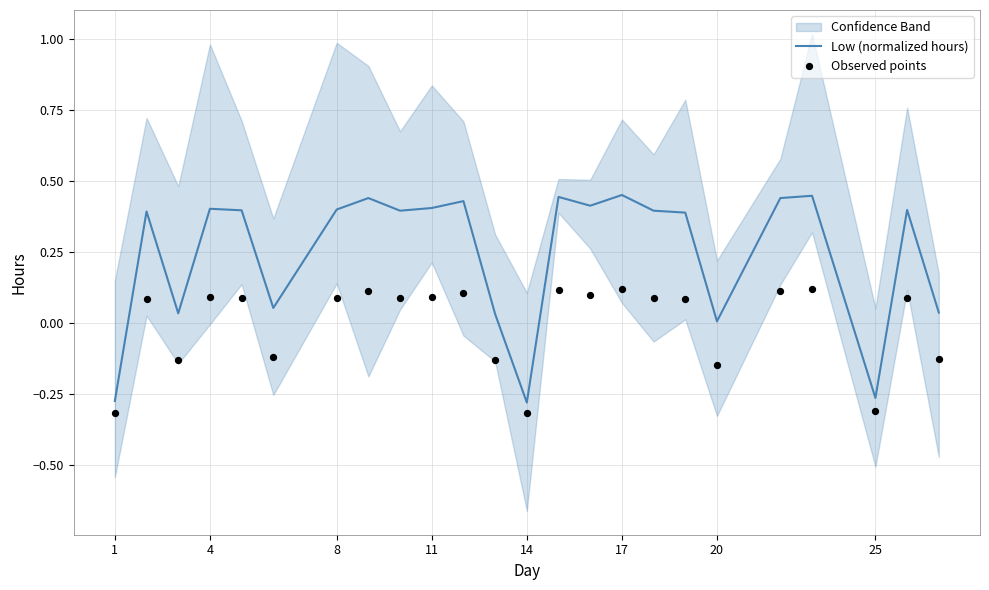

At how many categories does at least one series exceed 0?

21